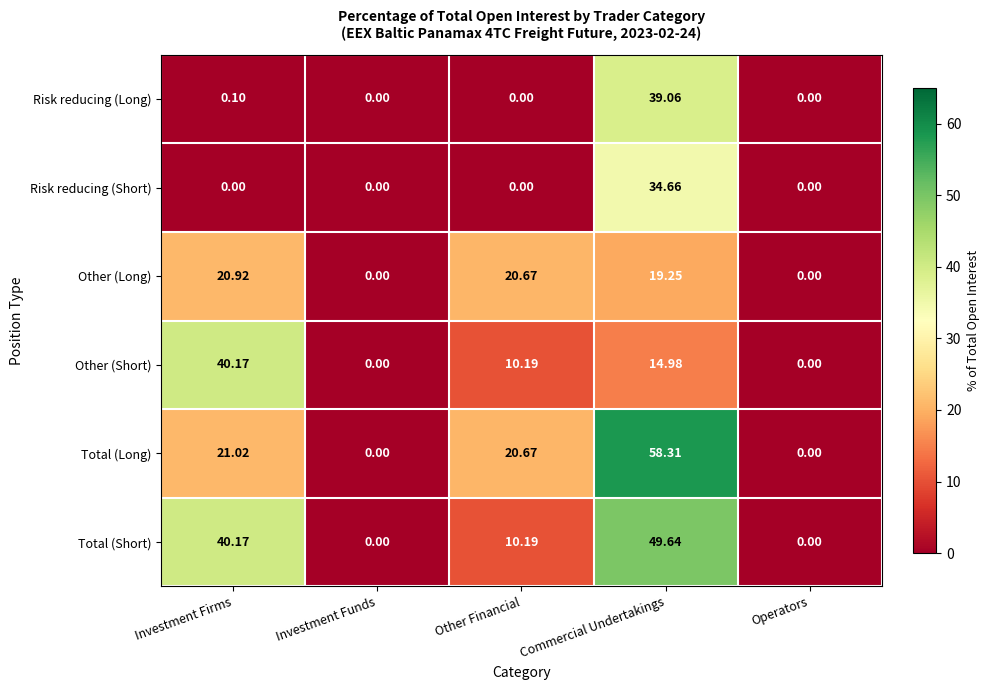

Which series has the largest range (max minus min)?

Total (Long)